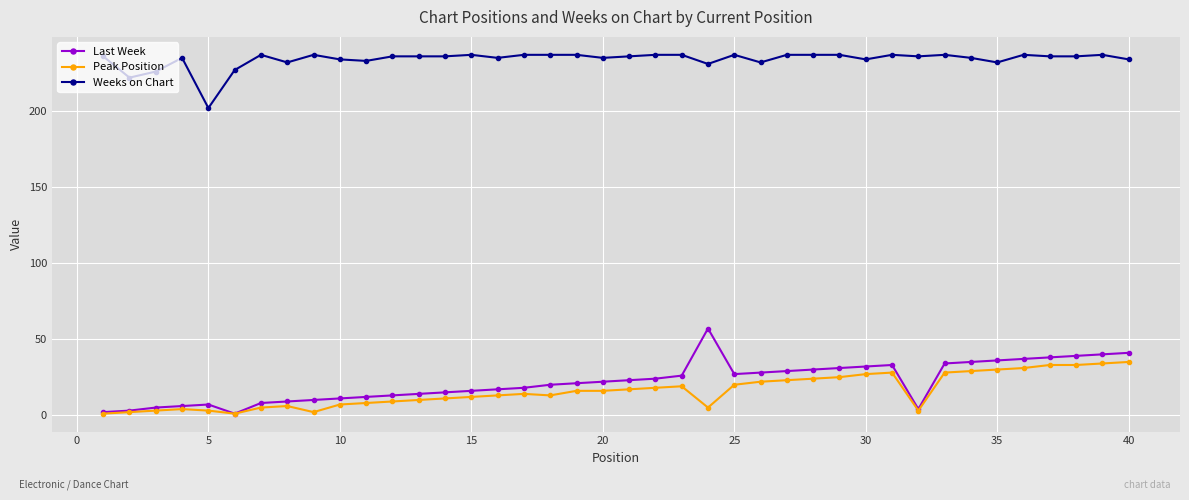

What are all the series names shown in the legend?

Last Week, Peak Position, Weeks on Chart